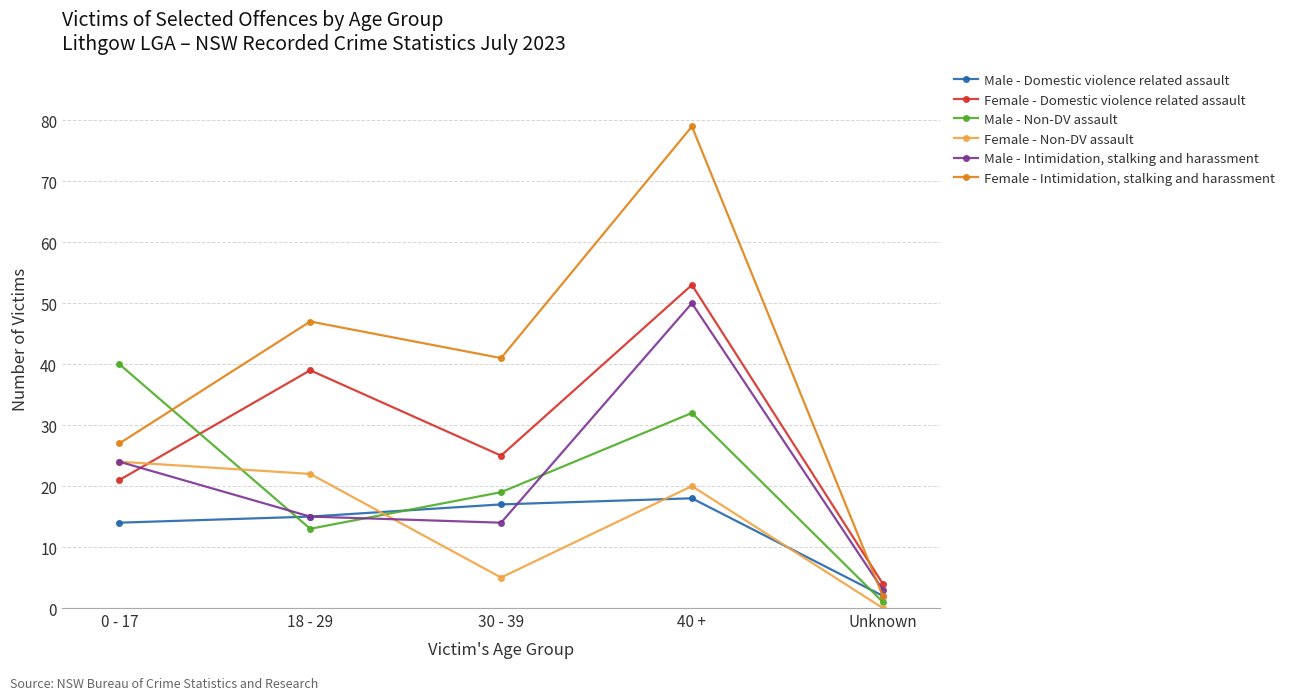

What is the difference between the maximum and minimum values in the Female - Non-DV assault series?

24